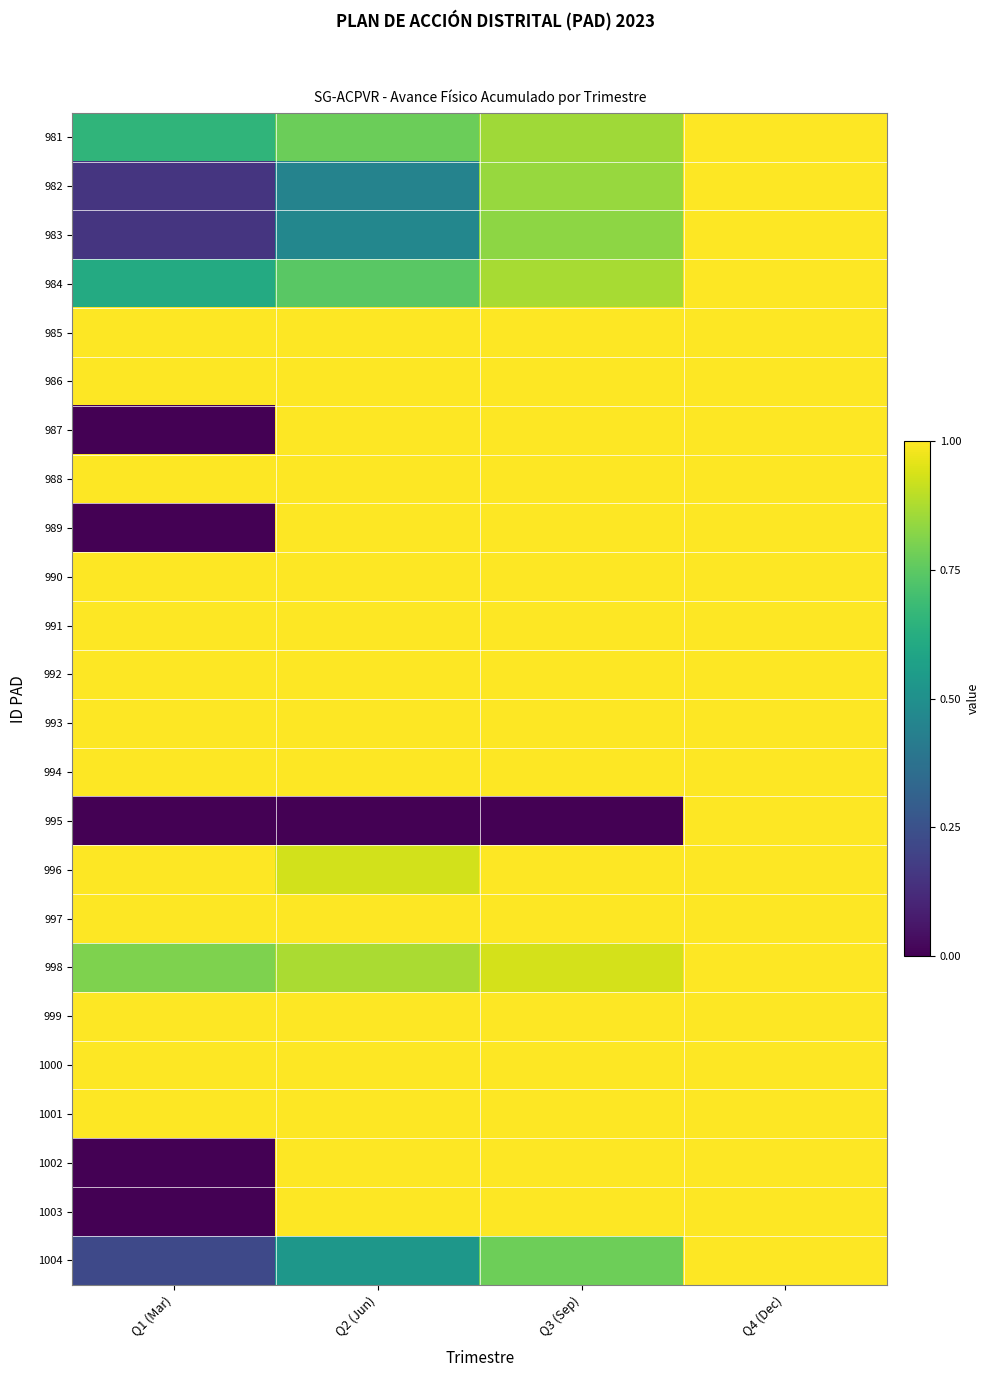

Reading right to left, extract all data points from this chart.

981: Q4 (Dec)=1.0	Q3 (Sep)=0.9	Q2 (Jun)=0.8	Q1 (Mar)=0.7
982: Q4 (Dec)=1.0	Q3 (Sep)=0.8	Q2 (Jun)=0.4	Q1 (Mar)=0.2
983: Q4 (Dec)=1.0	Q3 (Sep)=0.8	Q2 (Jun)=0.5	Q1 (Mar)=0.2
984: Q4 (Dec)=1.0	Q3 (Sep)=0.9	Q2 (Jun)=0.7	Q1 (Mar)=0.6
985: Q4 (Dec)=1.0	Q3 (Sep)=1.0	Q2 (Jun)=1.0	Q1 (Mar)=1.0
986: Q4 (Dec)=1.0	Q3 (Sep)=1.0	Q2 (Jun)=1.0	Q1 (Mar)=1.0
987: Q4 (Dec)=1.0	Q3 (Sep)=1.0	Q2 (Jun)=1.0	Q1 (Mar)=0.0
988: Q4 (Dec)=1.0	Q3 (Sep)=1.0	Q2 (Jun)=1.0	Q1 (Mar)=1.0
989: Q4 (Dec)=1.0	Q3 (Sep)=1.0	Q2 (Jun)=1.0	Q1 (Mar)=0.0
990: Q4 (Dec)=1.0	Q3 (Sep)=1.0	Q2 (Jun)=1.0	Q1 (Mar)=1.0
991: Q4 (Dec)=1.0	Q3 (Sep)=1.0	Q2 (Jun)=1.0	Q1 (Mar)=1.0
992: Q4 (Dec)=1.0	Q3 (Sep)=1.0	Q2 (Jun)=1.0	Q1 (Mar)=1.0
993: Q4 (Dec)=1.0	Q3 (Sep)=1.0	Q2 (Jun)=1.0	Q1 (Mar)=1.0
994: Q4 (Dec)=1.0	Q3 (Sep)=1.0	Q2 (Jun)=1.0	Q1 (Mar)=1.0
995: Q4 (Dec)=1.0	Q3 (Sep)=0.0	Q2 (Jun)=0.0	Q1 (Mar)=0.0
996: Q4 (Dec)=1.0	Q3 (Sep)=1.0	Q2 (Jun)=0.9	Q1 (Mar)=1.0
997: Q4 (Dec)=1.0	Q3 (Sep)=1.0	Q2 (Jun)=1.0	Q1 (Mar)=1.0
998: Q4 (Dec)=1.0	Q3 (Sep)=0.9	Q2 (Jun)=0.9	Q1 (Mar)=0.8
999: Q4 (Dec)=1.0	Q3 (Sep)=1.0	Q2 (Jun)=1.0	Q1 (Mar)=1.0
1000: Q4 (Dec)=1.0	Q3 (Sep)=1.0	Q2 (Jun)=1.0	Q1 (Mar)=1.0
1001: Q4 (Dec)=1.0	Q3 (Sep)=1.0	Q2 (Jun)=1.0	Q1 (Mar)=1.0
1002: Q4 (Dec)=1.0	Q3 (Sep)=1.0	Q2 (Jun)=1.0	Q1 (Mar)=0.0
1003: Q4 (Dec)=1.0	Q3 (Sep)=1.0	Q2 (Jun)=1.0	Q1 (Mar)=0.0
1004: Q4 (Dec)=1.0	Q3 (Sep)=0.8	Q2 (Jun)=0.5	Q1 (Mar)=0.2